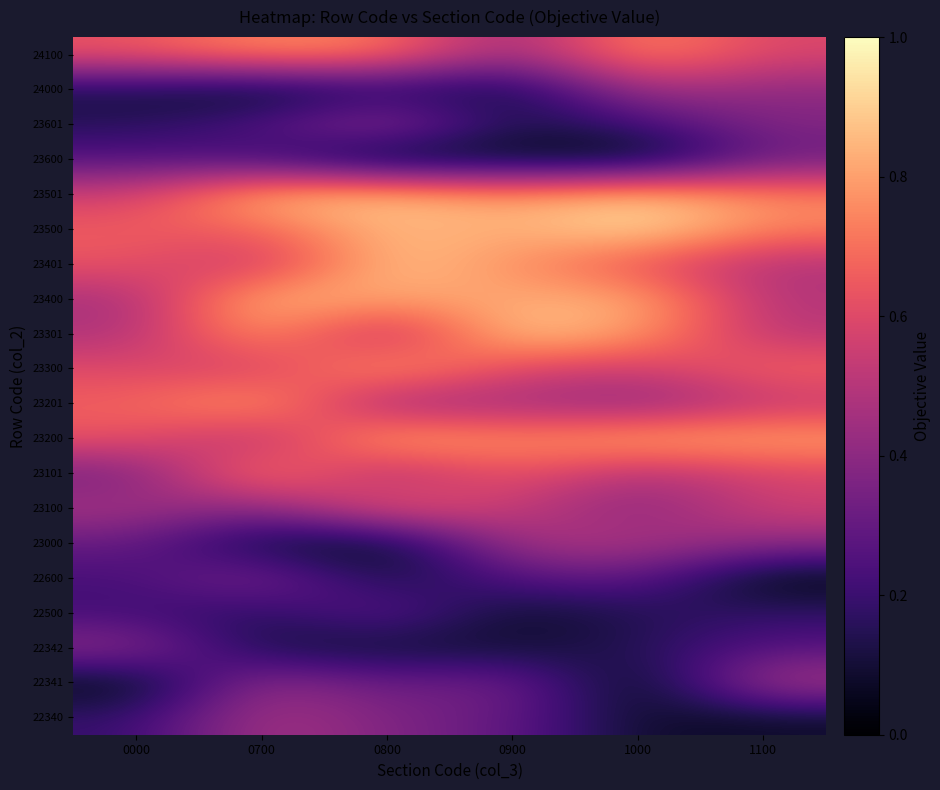

At how many categories does at least one series exceed 0?

6